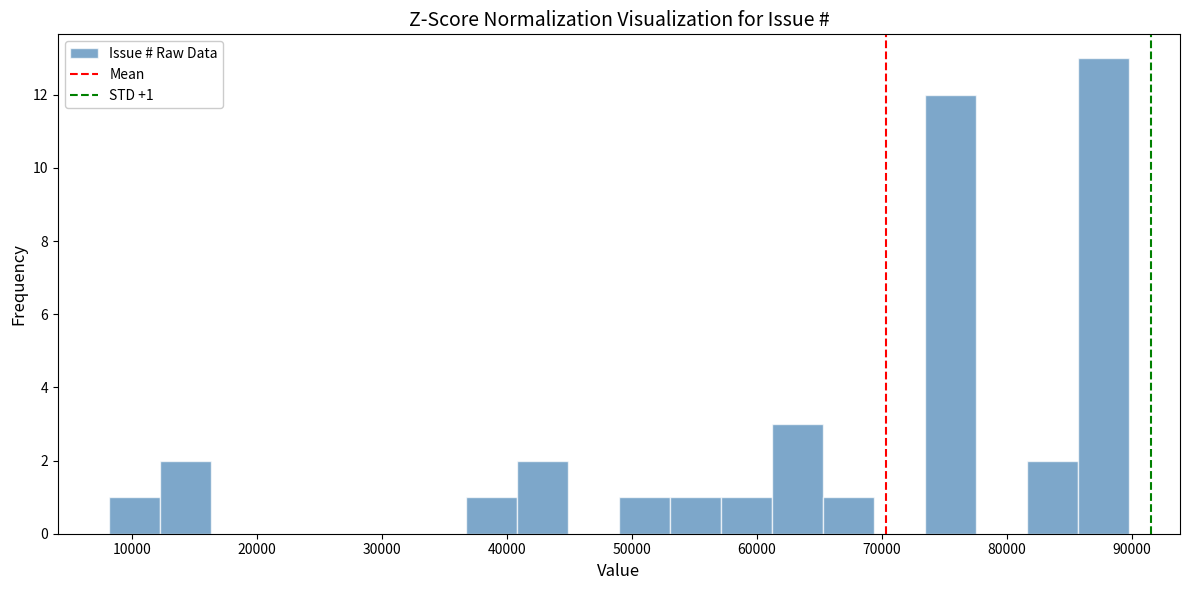

Over which range of the x-axis is the bar tallest?

86000 to 90000